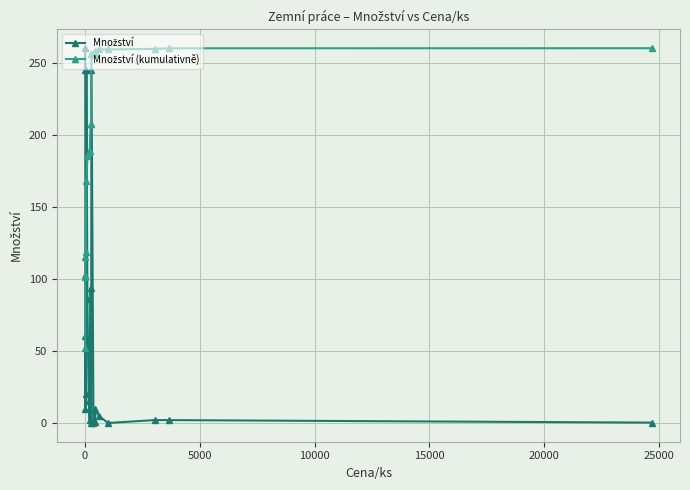

At how many categories does at least one series exceed 174?

17